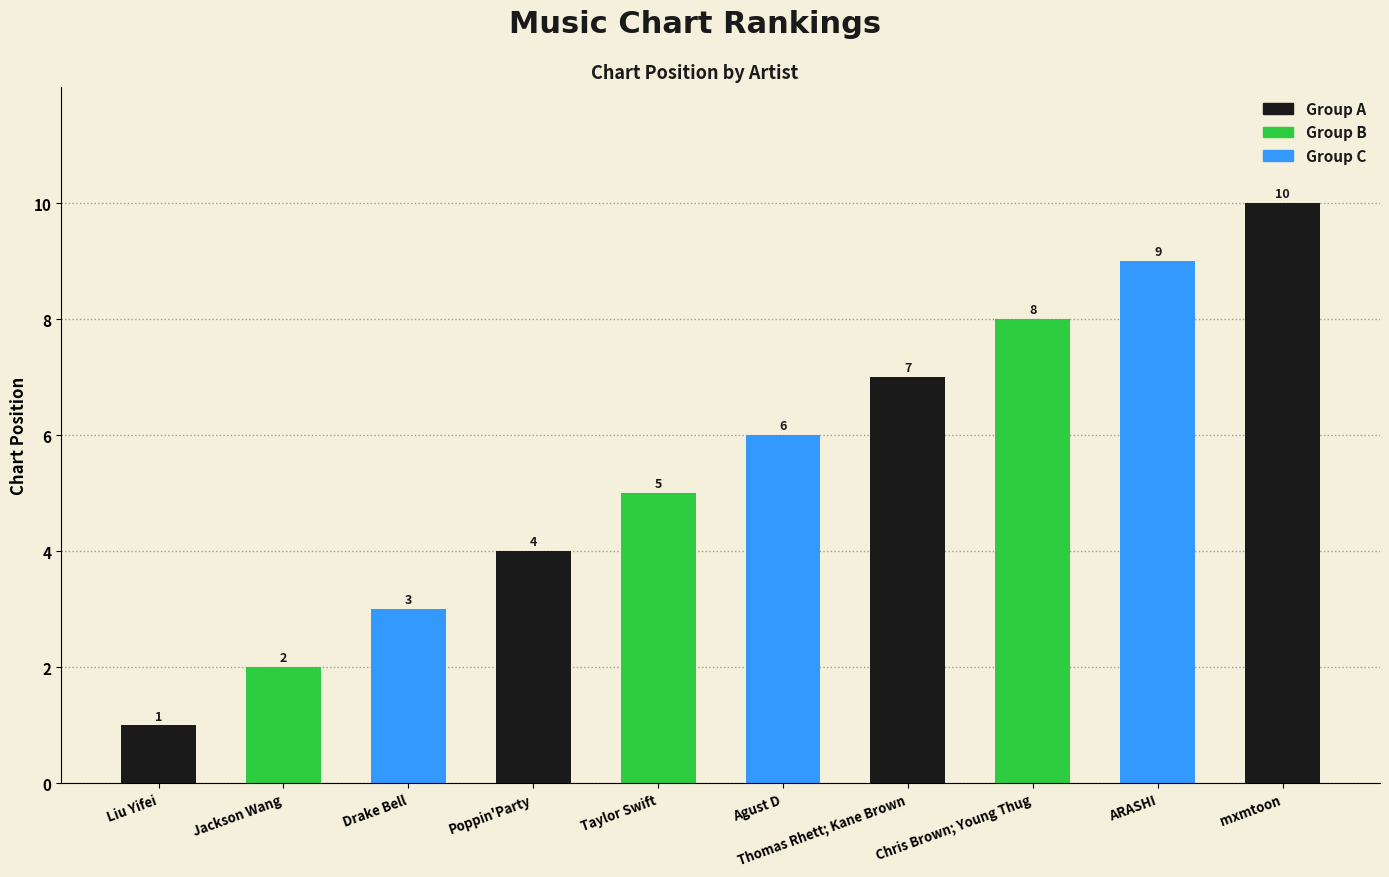

How many values are below 6?

5